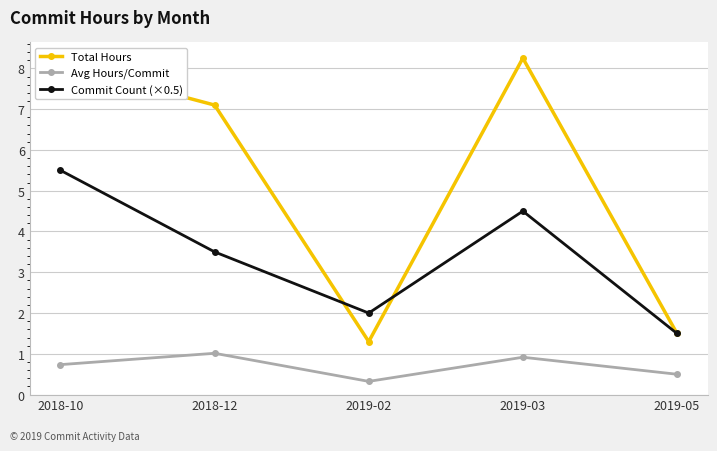

In Avg Hours/Commit, how many points are lower than both neighbors (excluding endpoints)?

1